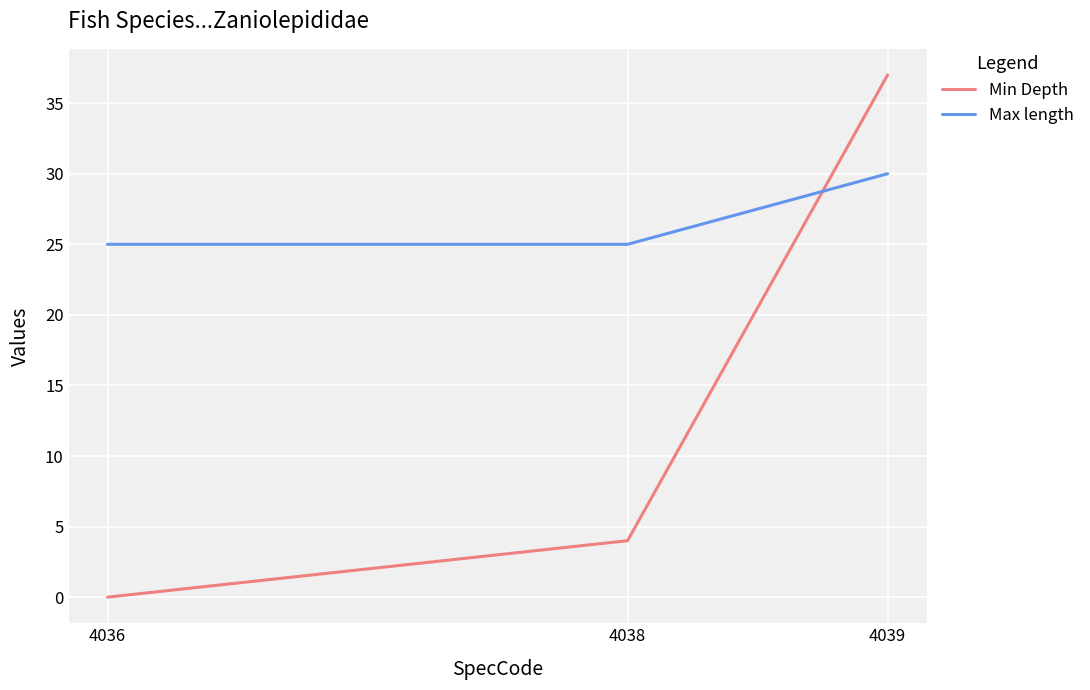

The value of Max length at 4039 is 52. True or false?

False